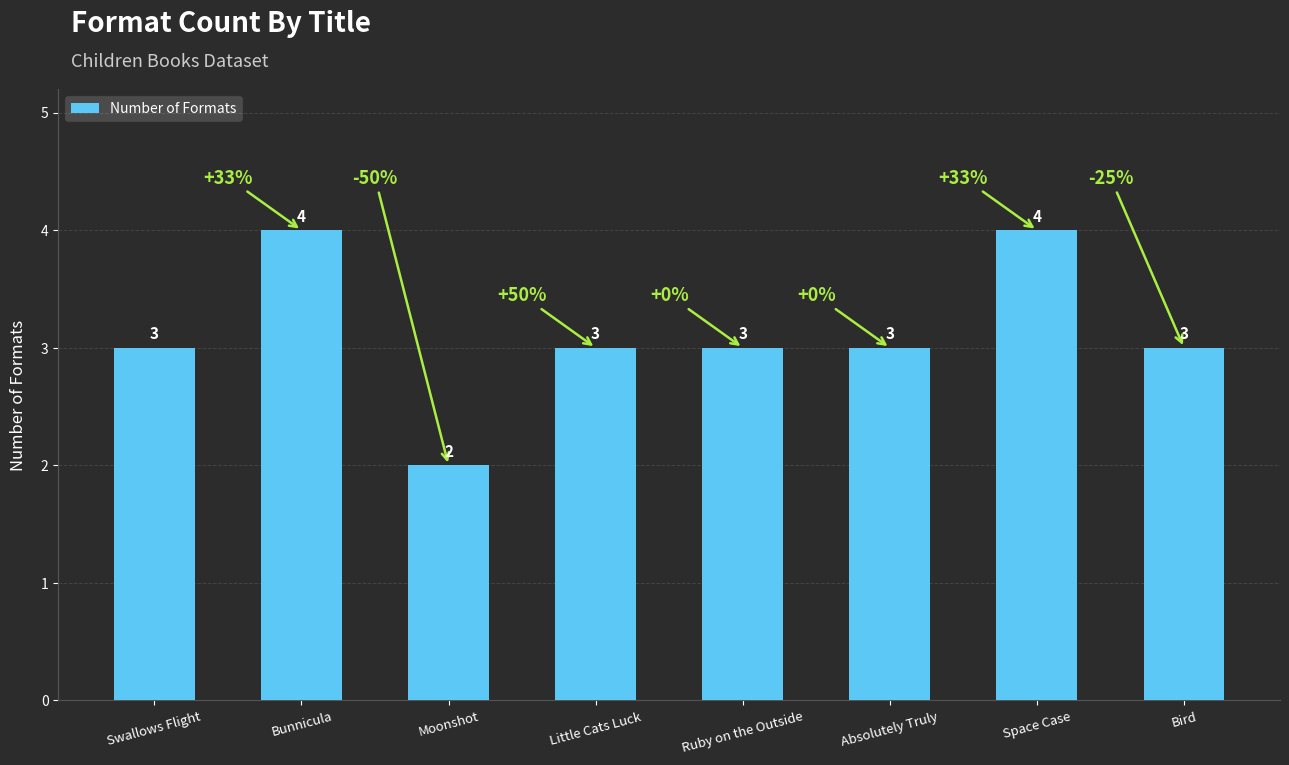

The value at Space Case is 4. True or false?

True